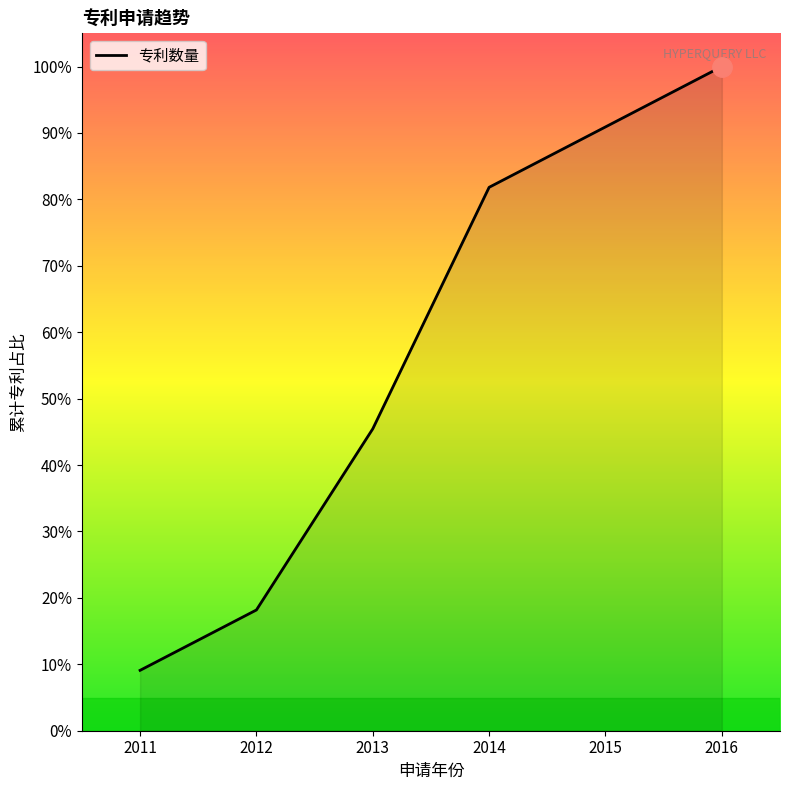

What is the difference between the values at 2015 and 2014?

9.1